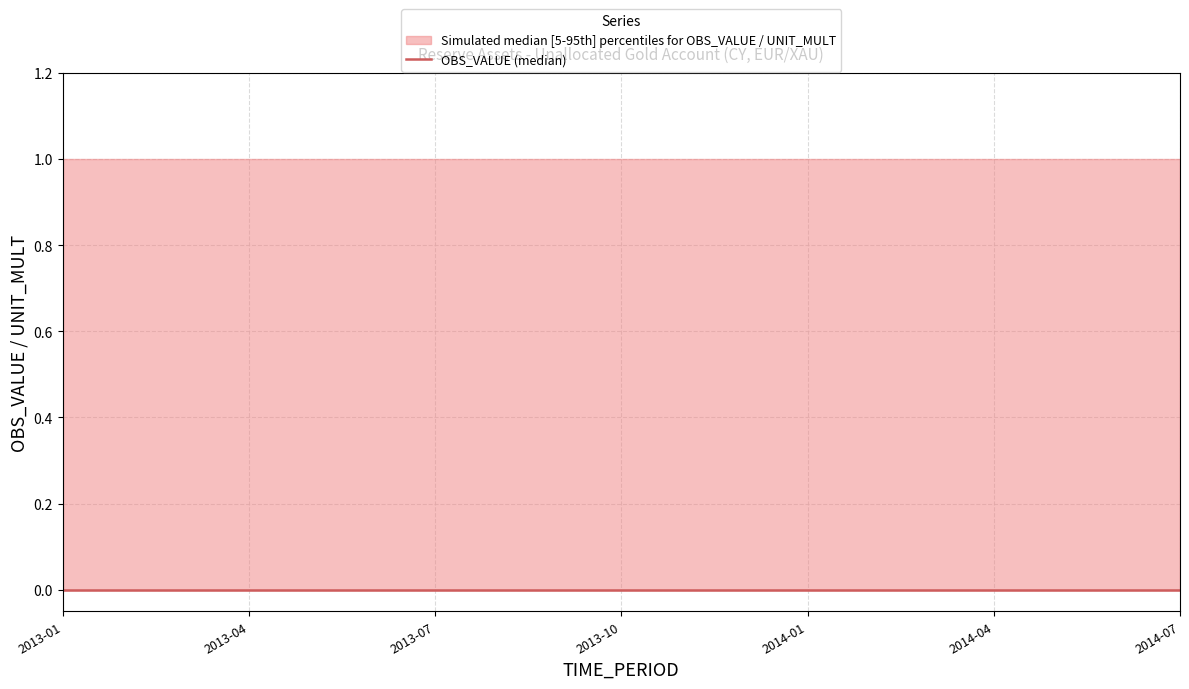

At which category is the sum across all series the highest?

2013-01